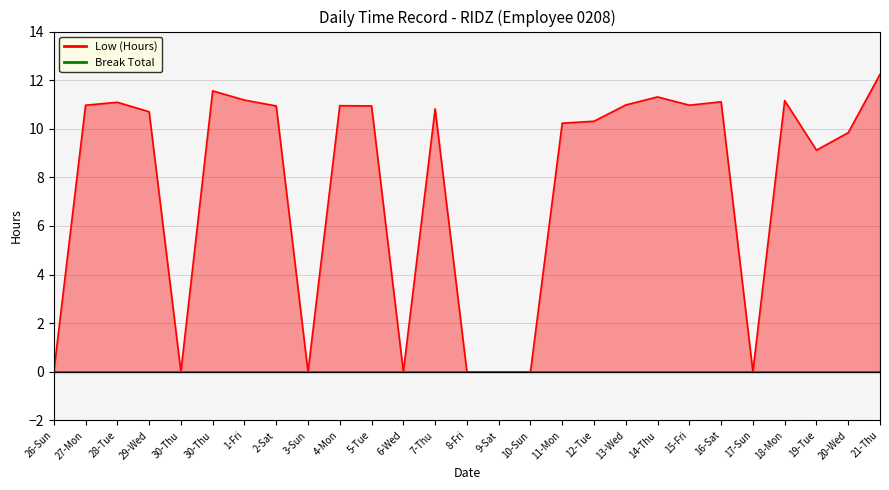

Which category has the highest value in the Break Total line series?

26-Sun